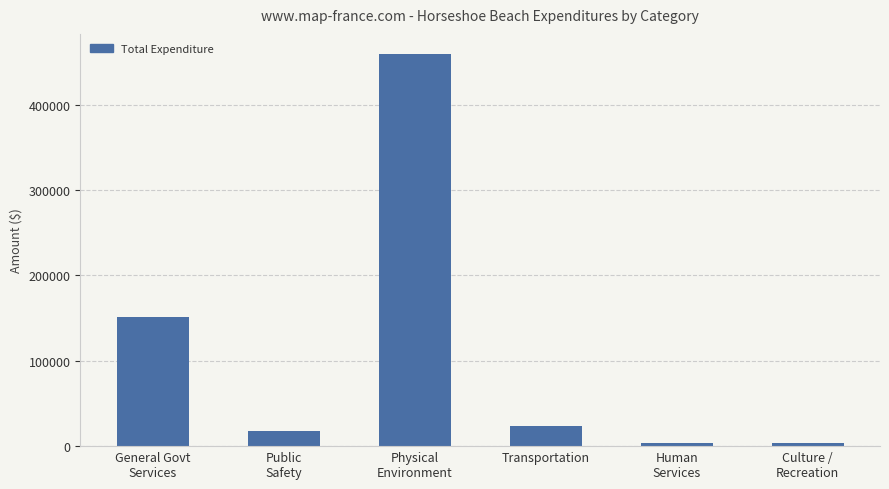

What is the difference between the second highest and minimum values?

148167